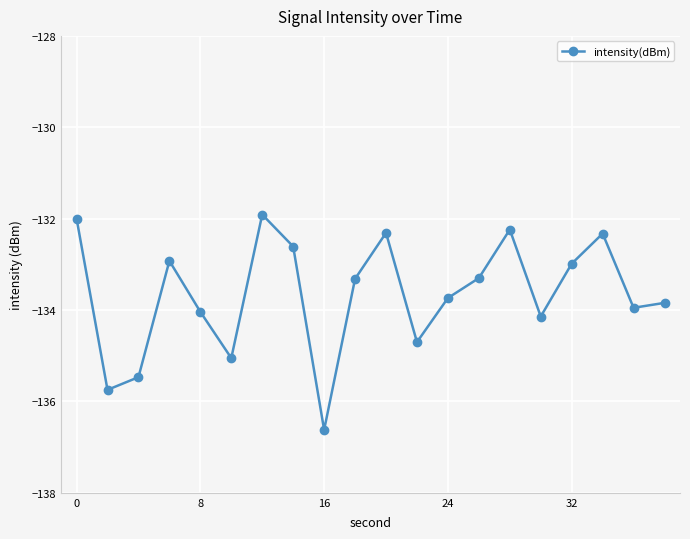

What is the difference between the second highest and minimum values?

4.6